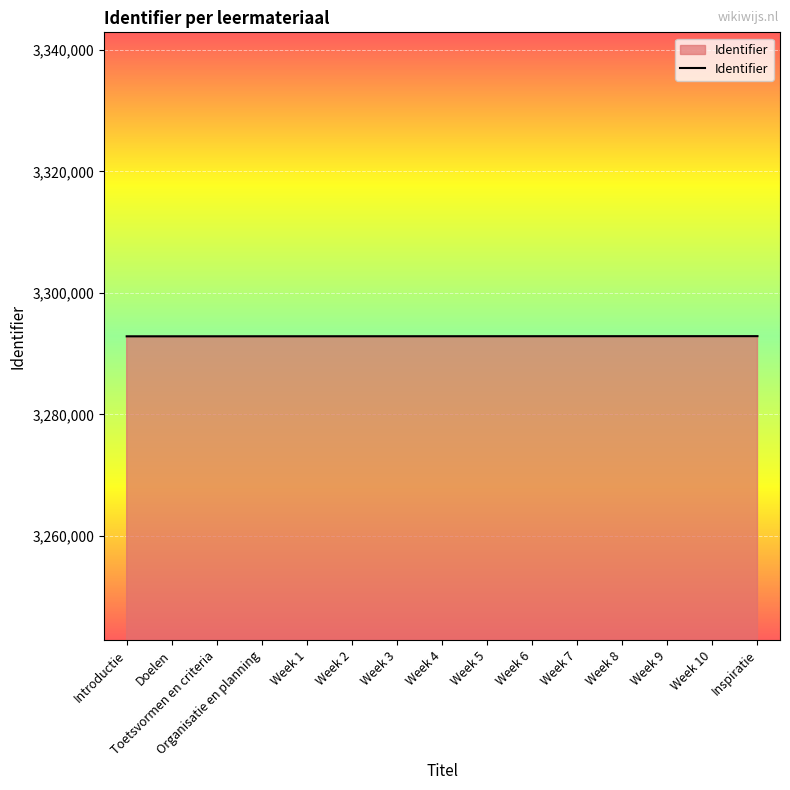

How many lines are shown in the chart?

1